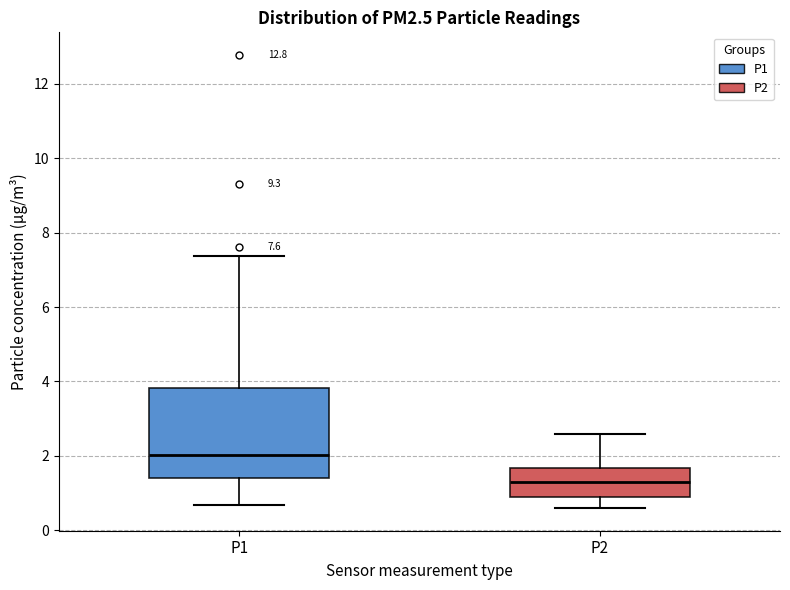

Which box is the tallest, from its lower edge to its upper edge?

P1